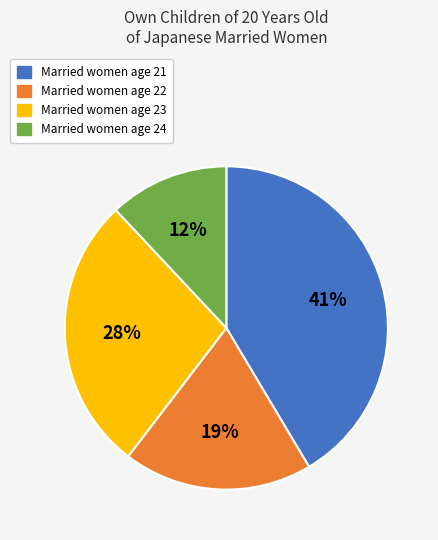

How many segments does this pie chart have?

4